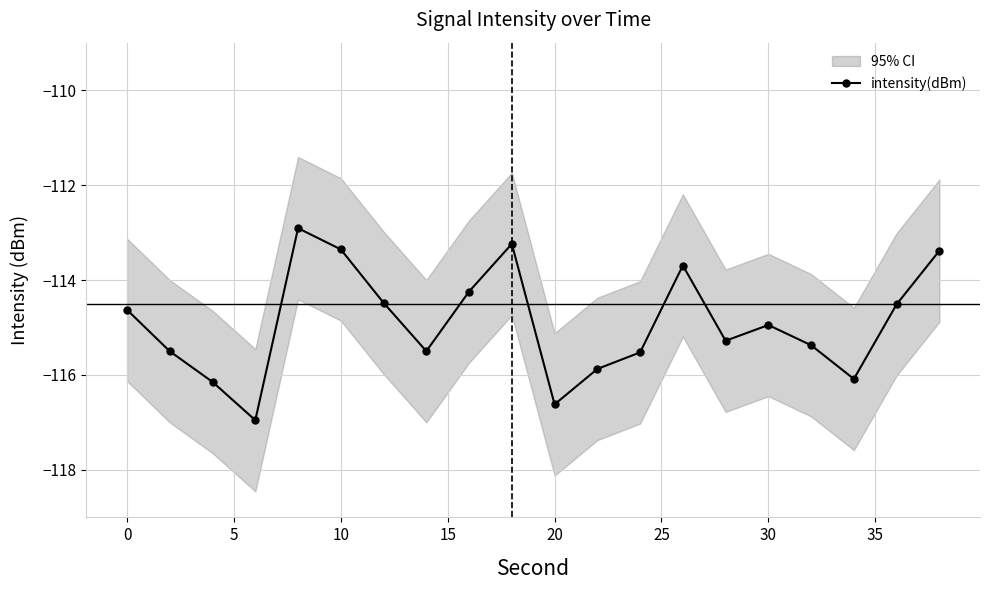

The value of intensity(dBm) at 10 is -196.2. True or false?

False